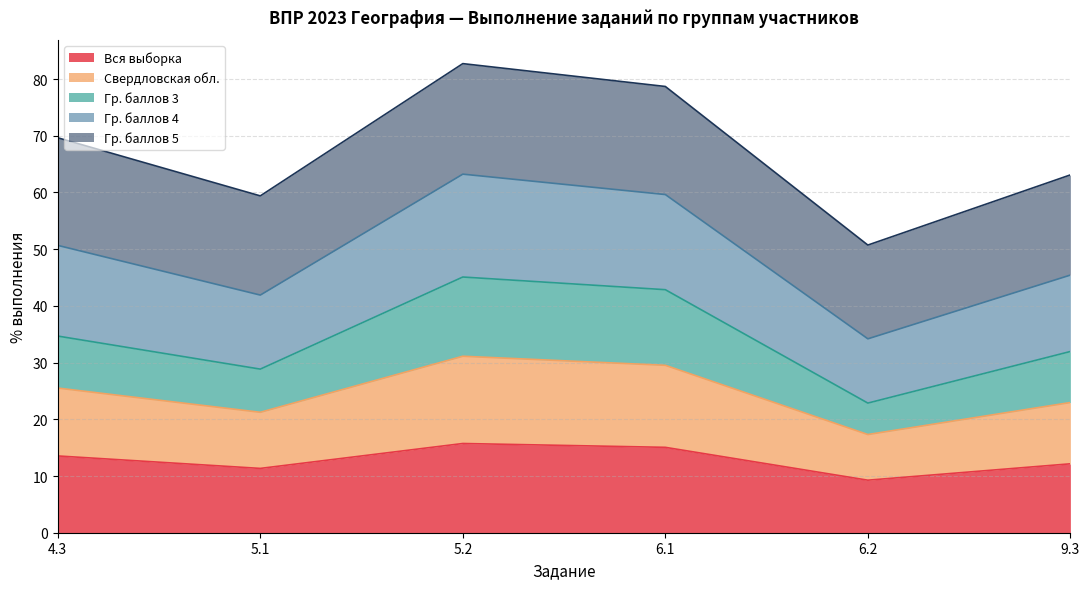

Is it true that Вся выборка equals 15.1 at 6.1?

True